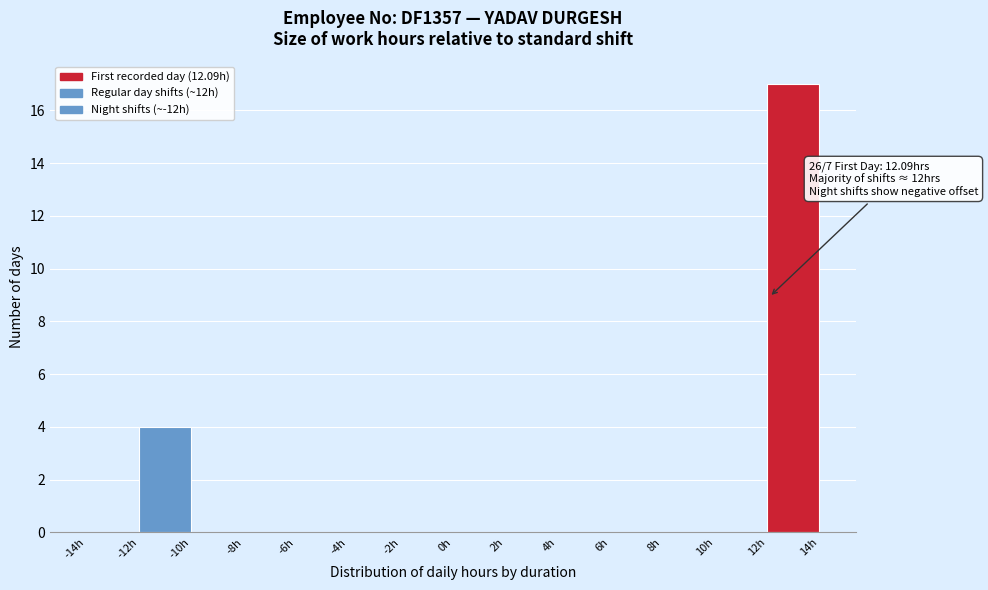

Over which range of the x-axis is the bar tallest?

12 to 14